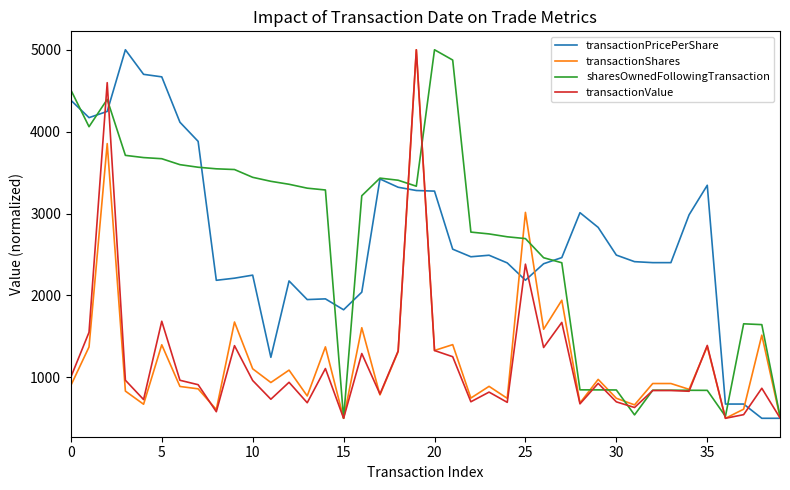

What is the highest value of the transactionValue series?

5000.0